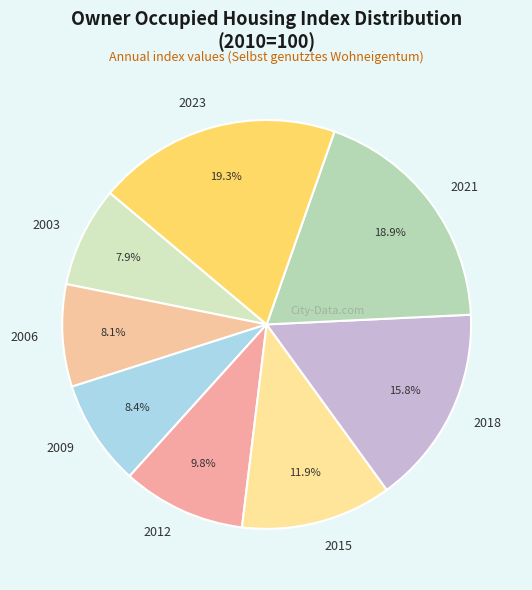

Is 2012 the majority of the pie?

No